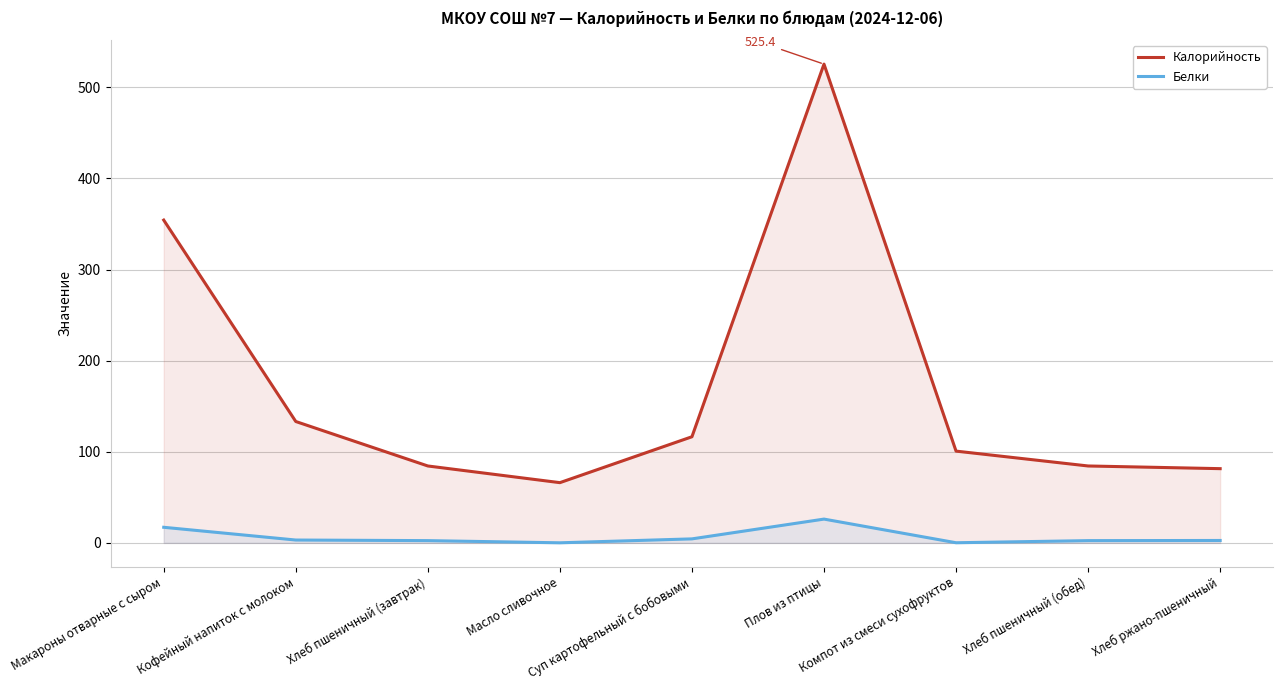

True or false: Белки and Калорийность cross at least once.

False